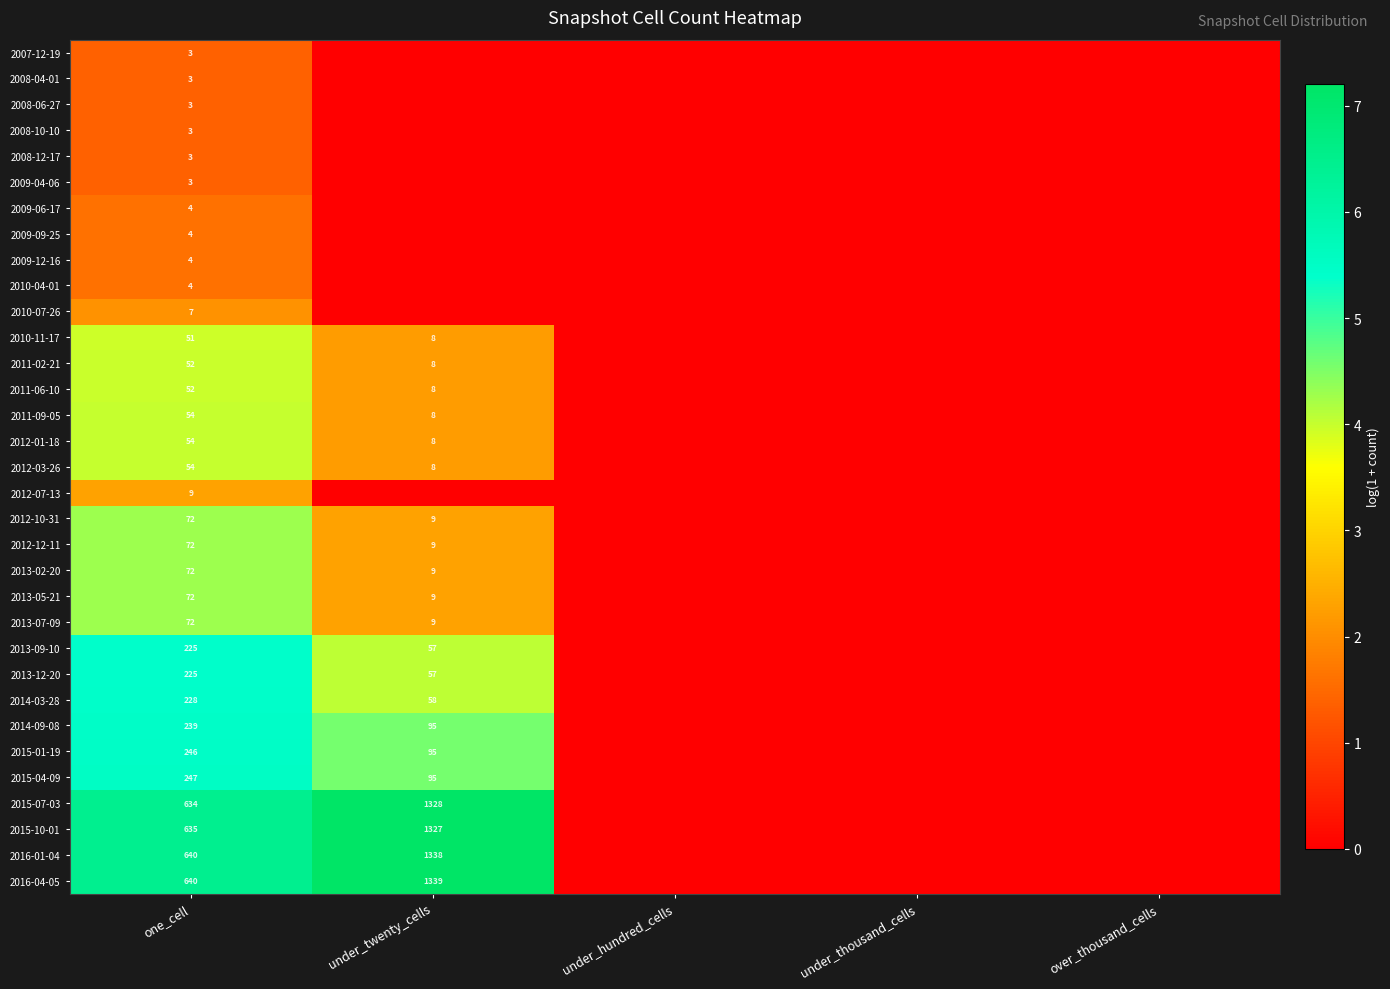

What is the total value across all series at one_cell?

4686